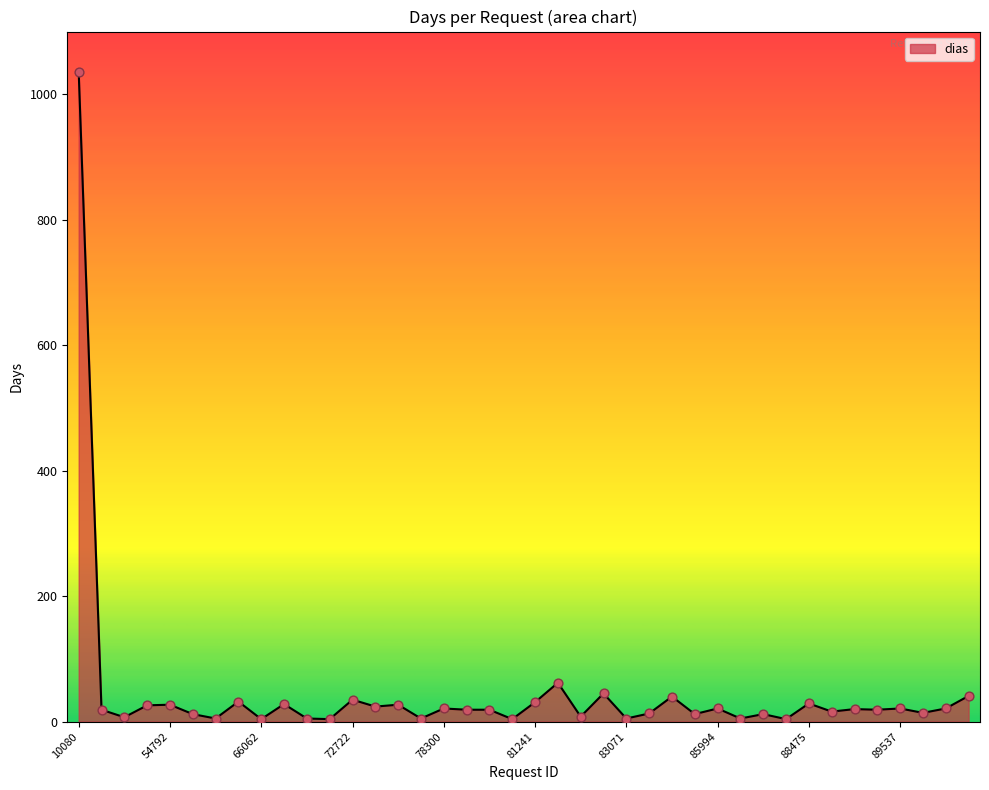

What is the difference between the maximum and minimum values?

1032